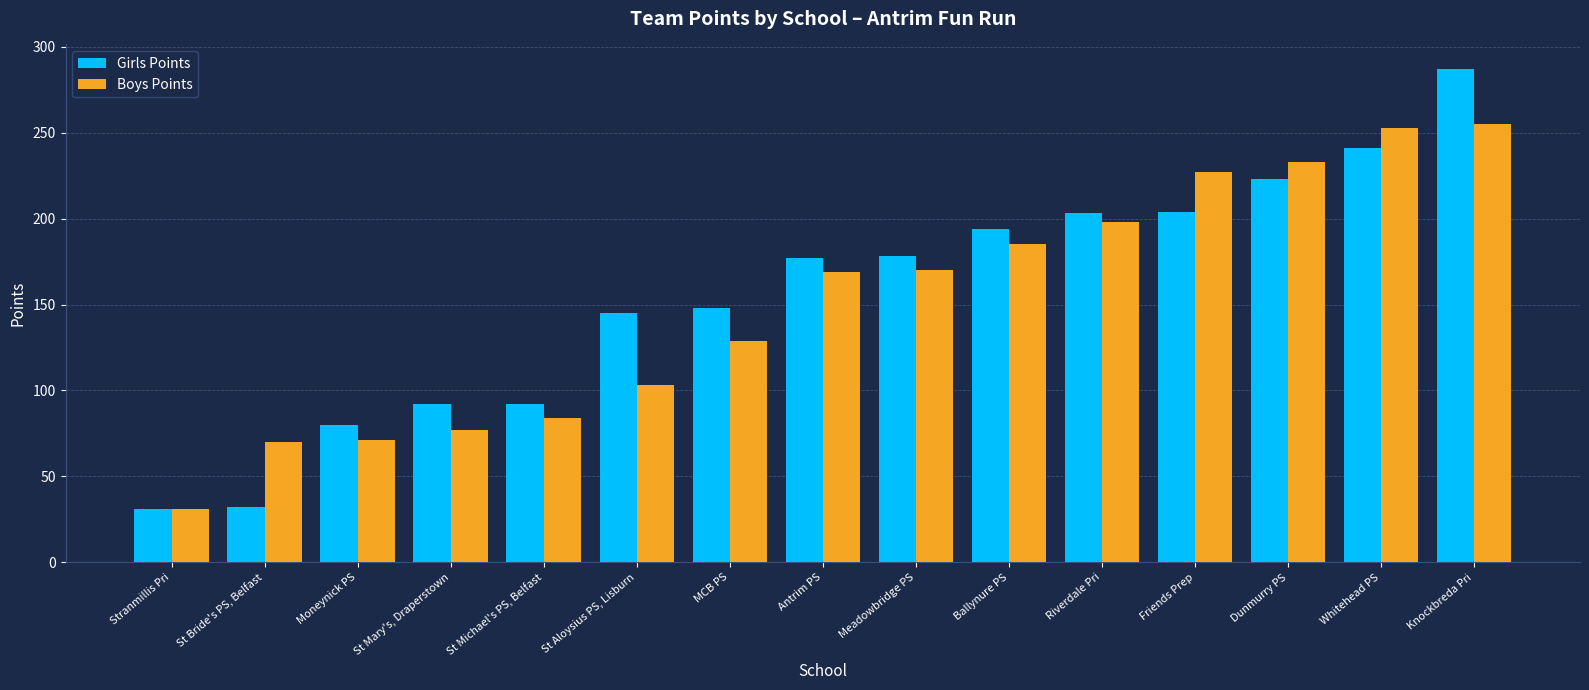

What is the highest value of the Boys Points series?

255